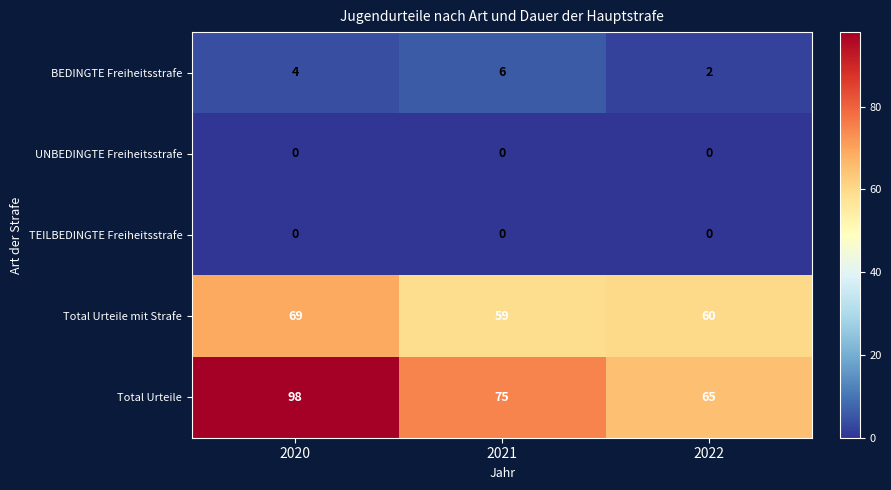

The value of Total Urteile mit Strafe at 2021 is 59. True or false?

True